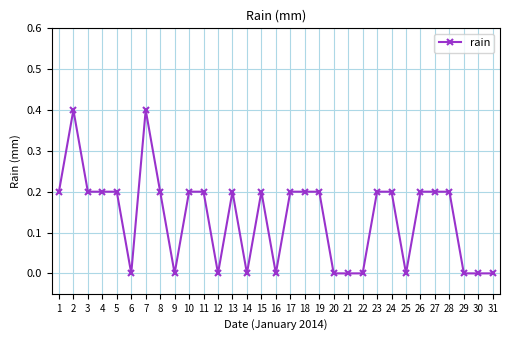

The value at 12 is 0.0. True or false?

True